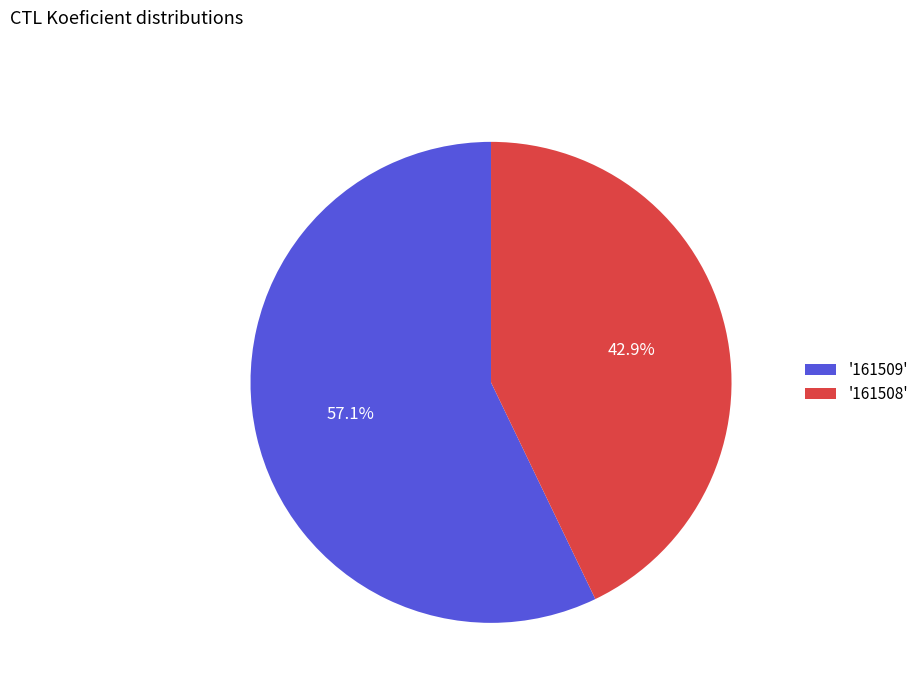

What is the smallest slice in the pie chart?

'161508'